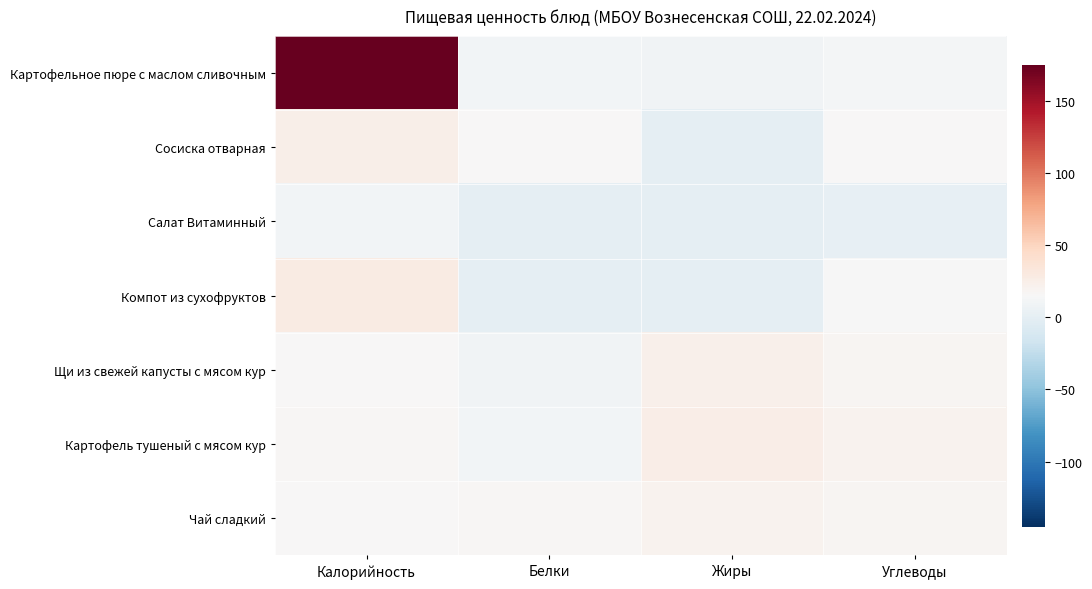

Reading left to right, extract all data points from this chart.

Картофельное пюре с маслом сливочным: Калорийность=175	Белки=10	Жиры=9	Углеводы=12
Сосиска отварная: Калорийность=24	Белки=15	Жиры=0	Углеводы=16
Салат Витаминный: Калорийность=11	Белки=0	Жиры=0	Углеводы=2
Компот из сухофруктов: Калорийность=28	Белки=0	Жиры=0	Углеводы=14
Щи из свежей капусты с мясом кур: Калорийность=15	Белки=9	Жиры=23	Углеводы=18
Картофель тушеный с мясом кур: Калорийность=17	Белки=11	Жиры=25	Углеводы=20
Чай сладкий: Калорийность=16	Белки=17	Жиры=21	Углеводы=18